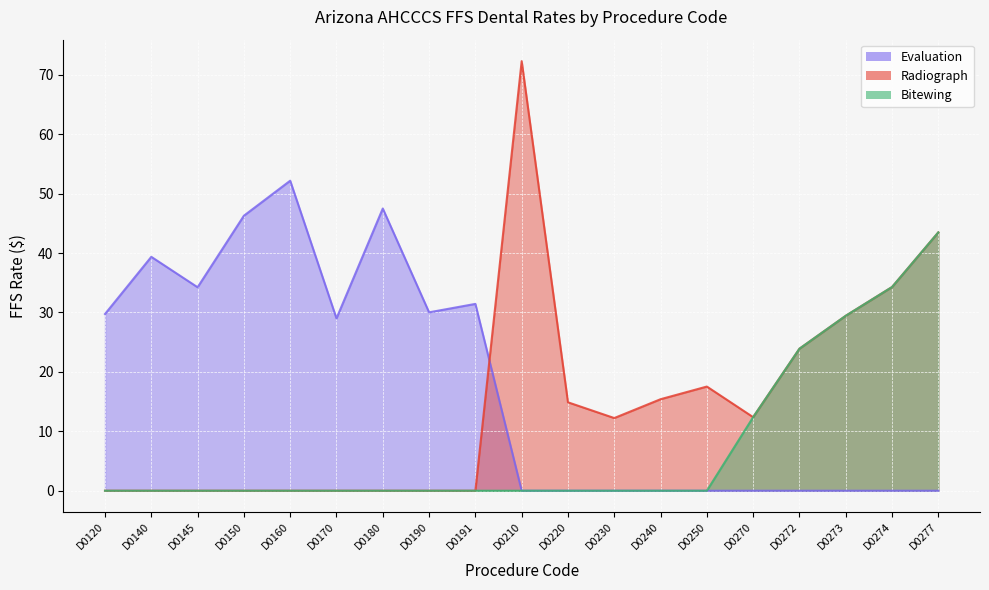

The value of Evaluation at D0160 is 21.8. True or false?

False